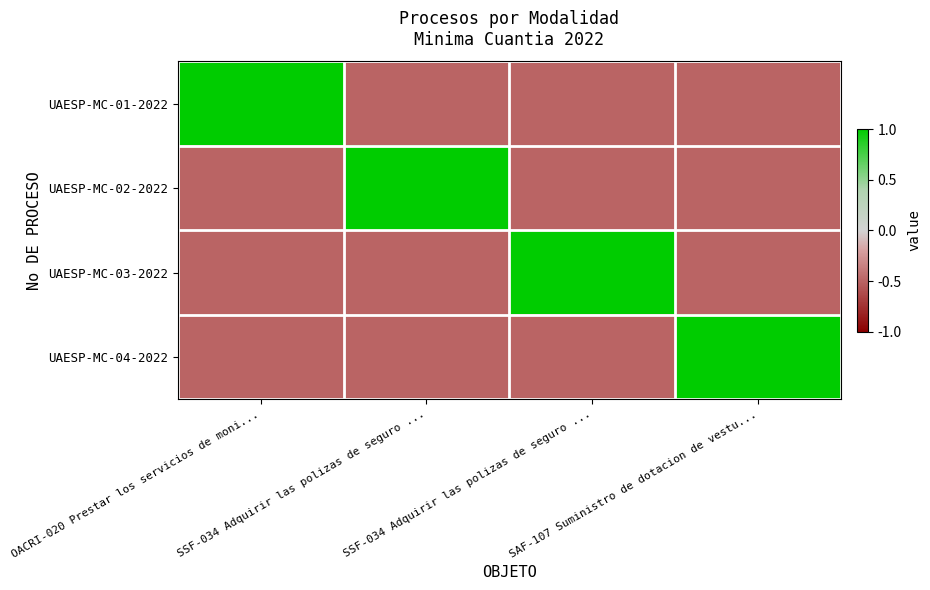

What is the greatest value displayed?

1.0